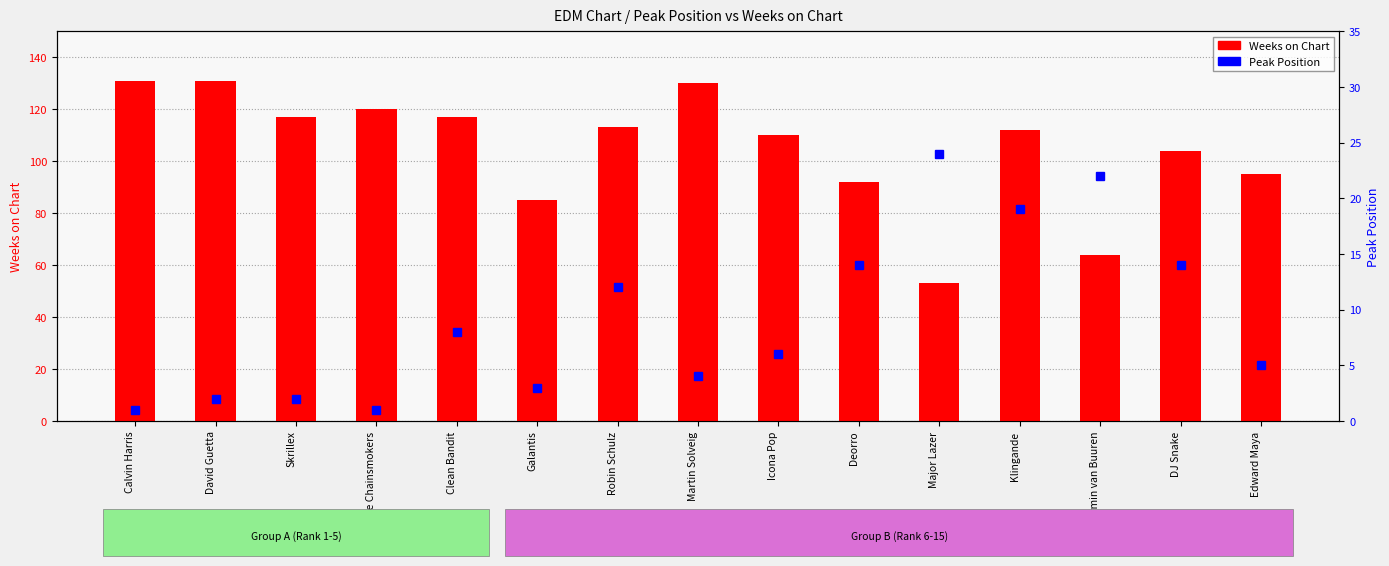

What is the label of the 13th bar from the left?

Armin van Buuren